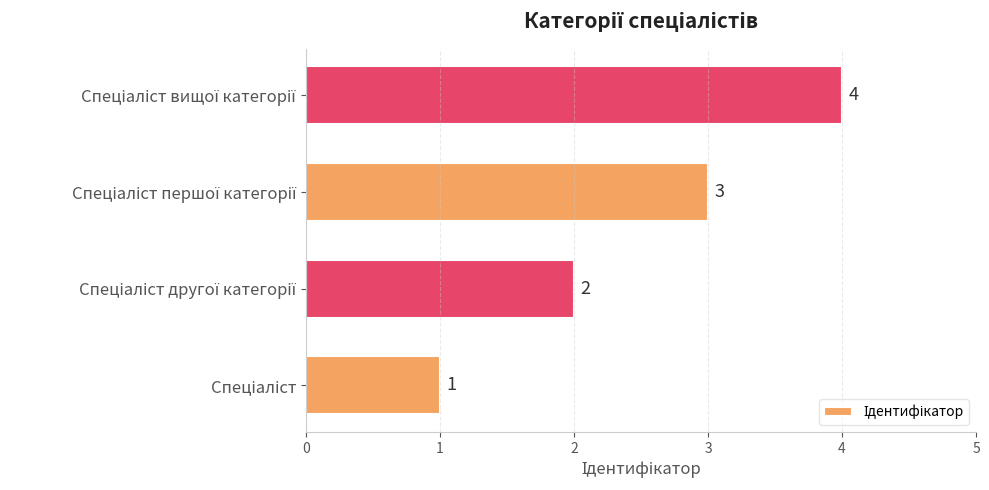

What is the sum of all values?

10